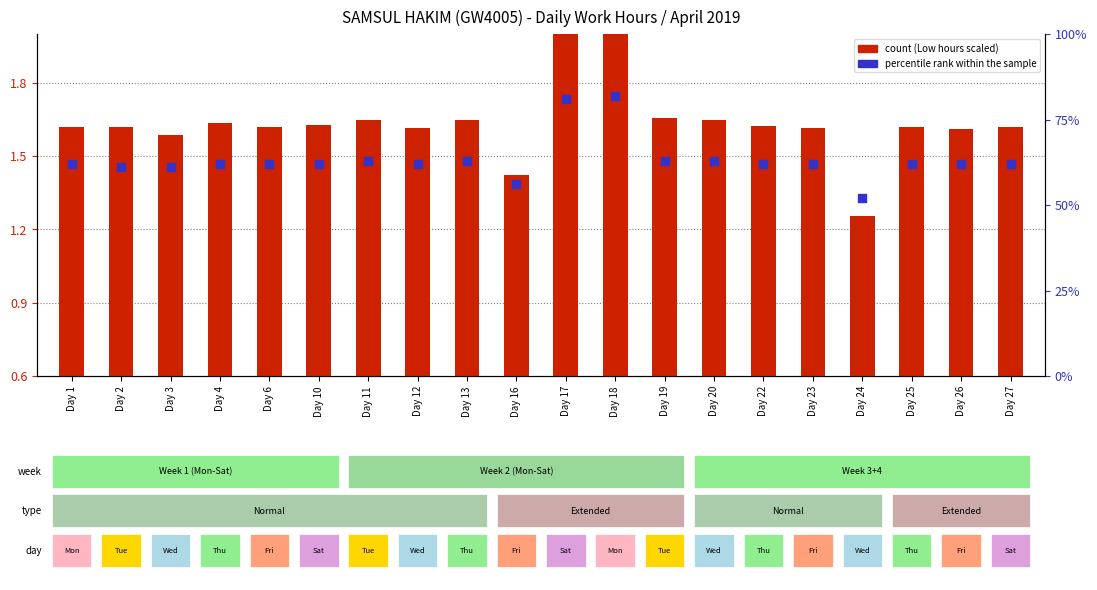

What is the total value across all series at Day 26?

63.0